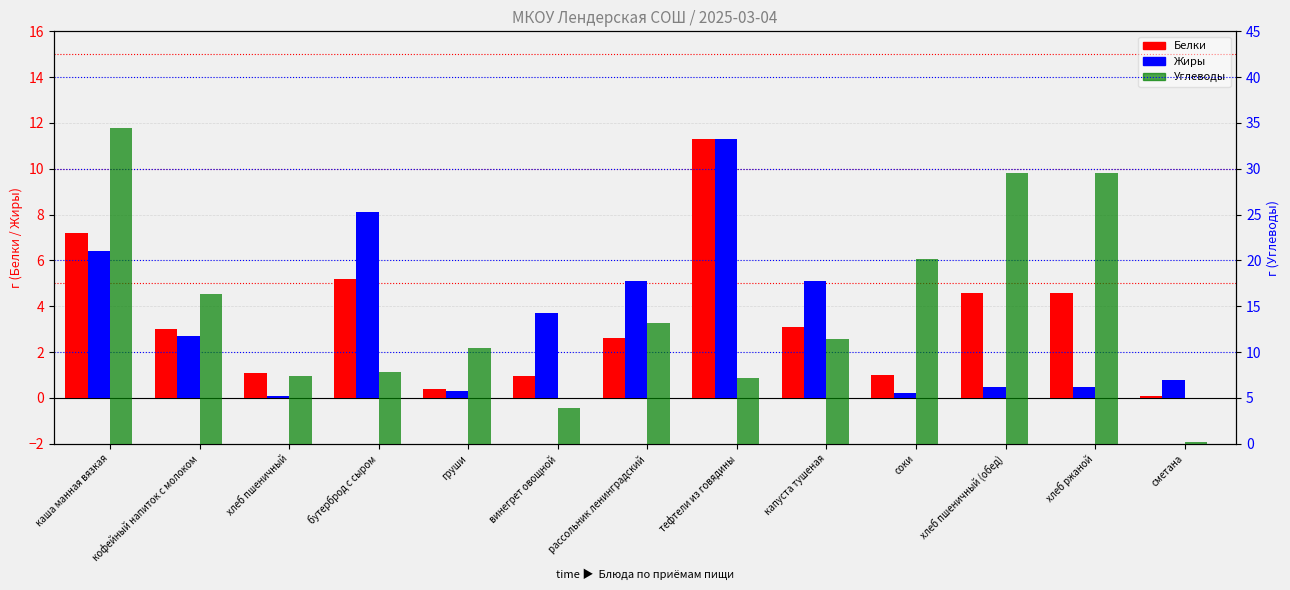

At груши, list the series in order from smallest to largest.

Жиры, Белки, Углеводы